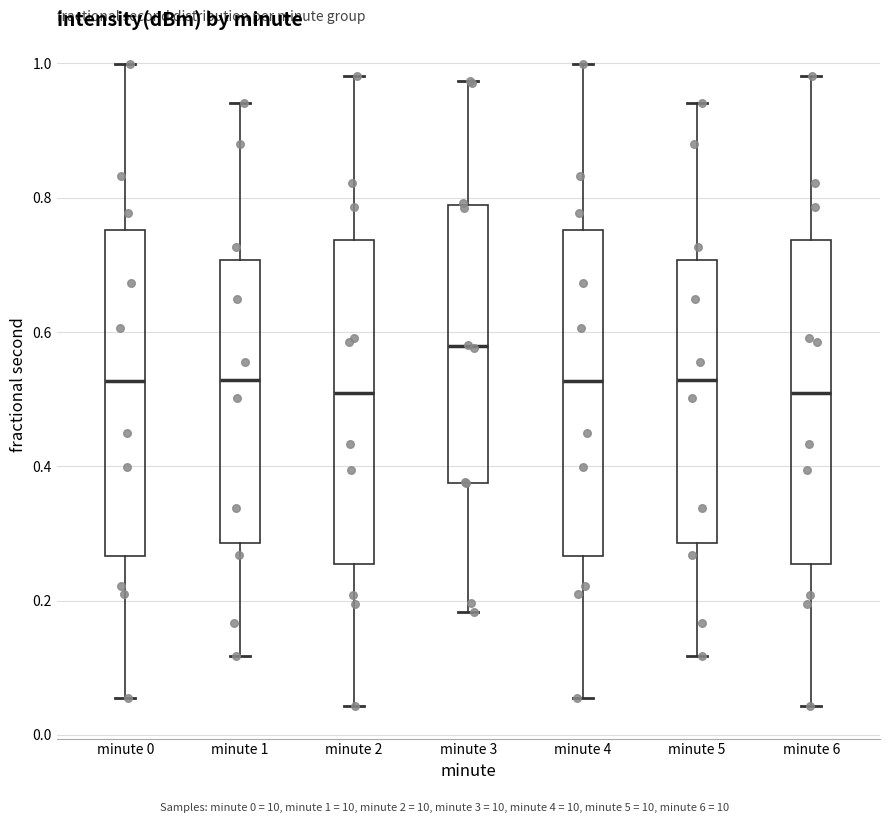

Reading left to right, read every box against the y-axis: the position of its median line, the range the box covers, and the ends of its whiskers. The values are not printed on the chart, so give them approximately, as read against the axis.

minute 0: median 0.52, box 0.26 to 0.76, whiskers 0.06 to 1.00
minute 1: median 0.52, box 0.28 to 0.70, whiskers 0.12 to 0.94
minute 2: median 0.50, box 0.26 to 0.74, whiskers 0.04 to 0.98
minute 3: median 0.58, box 0.38 to 0.78, whiskers 0.18 to 0.98
minute 4: median 0.52, box 0.26 to 0.76, whiskers 0.06 to 1.00
minute 5: median 0.52, box 0.28 to 0.70, whiskers 0.12 to 0.94
minute 6: median 0.50, box 0.26 to 0.74, whiskers 0.04 to 0.98